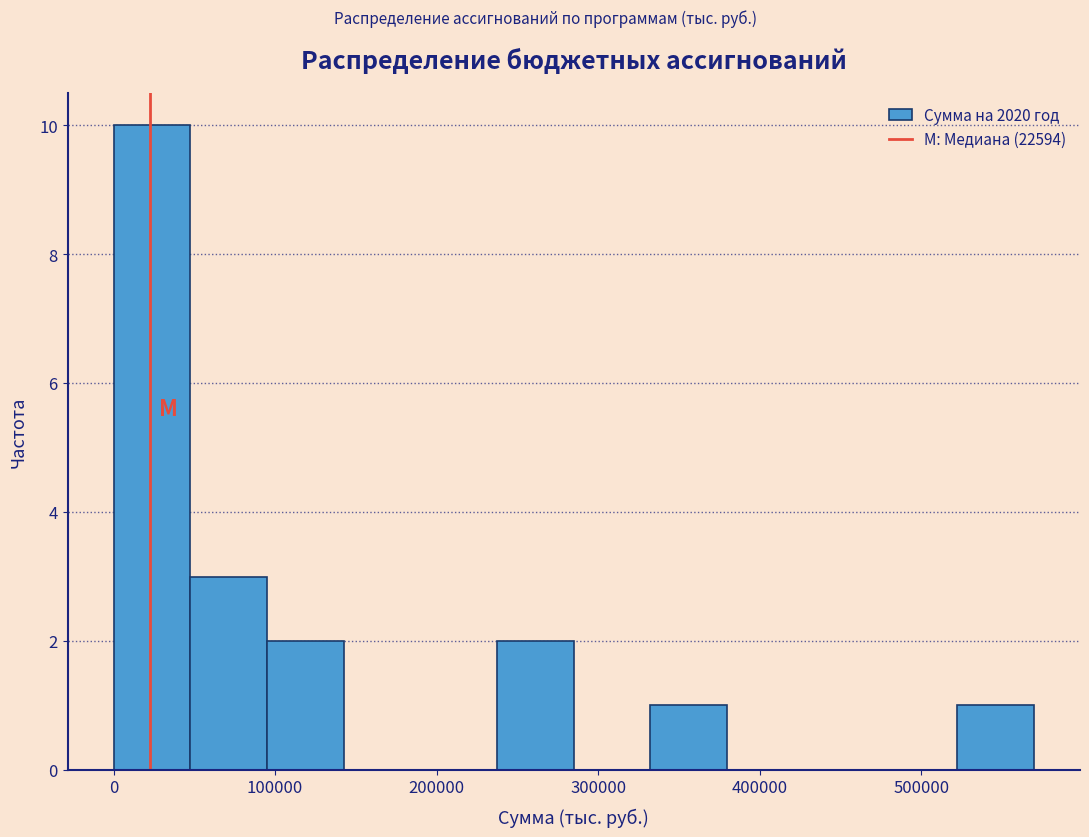

Which range on the x-axis has the tallest bar?

0 to 50000